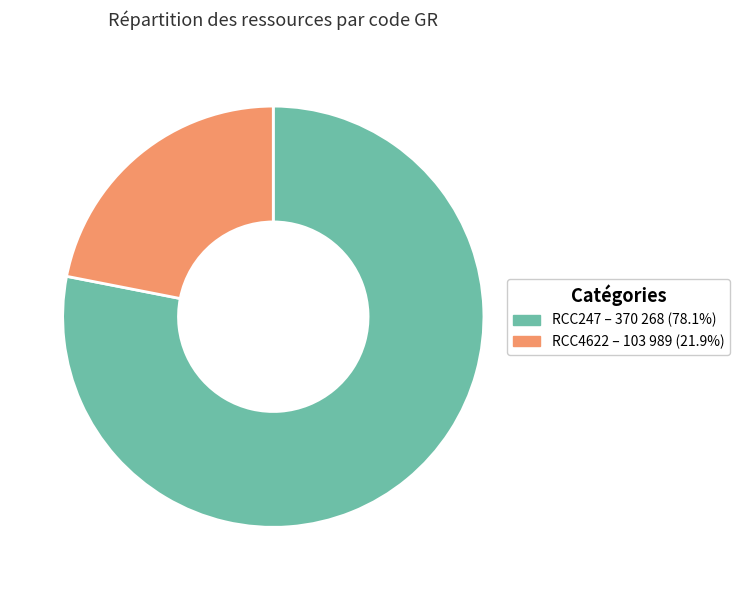

Count the number of slices in the pie.

2